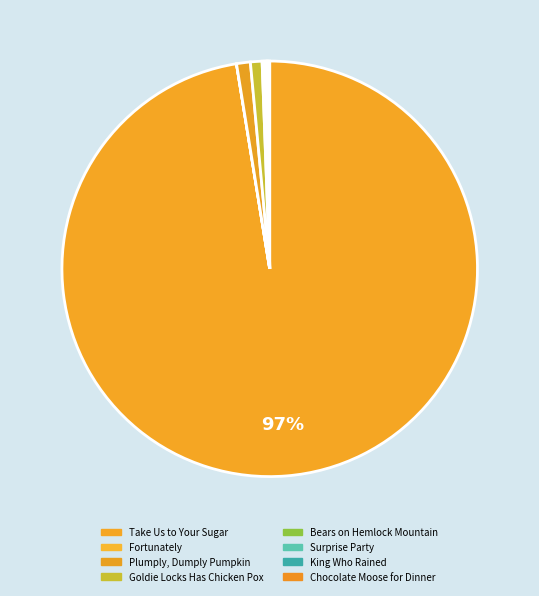

Approximately how many times larger is the value at Surprise Party compared to Chocolate Moose for Dinner?

1.0